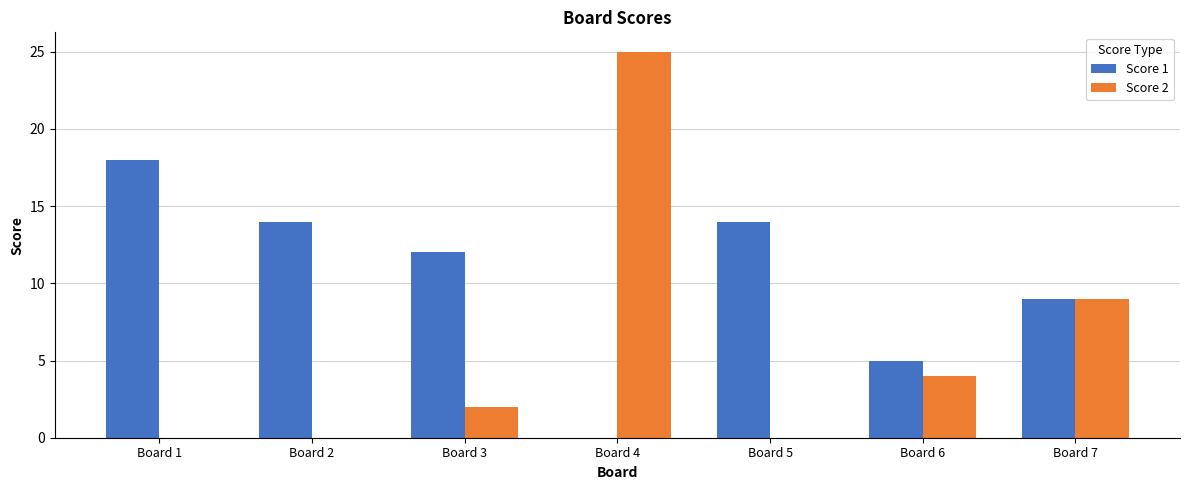

Does the chart contain stacked bars?

No